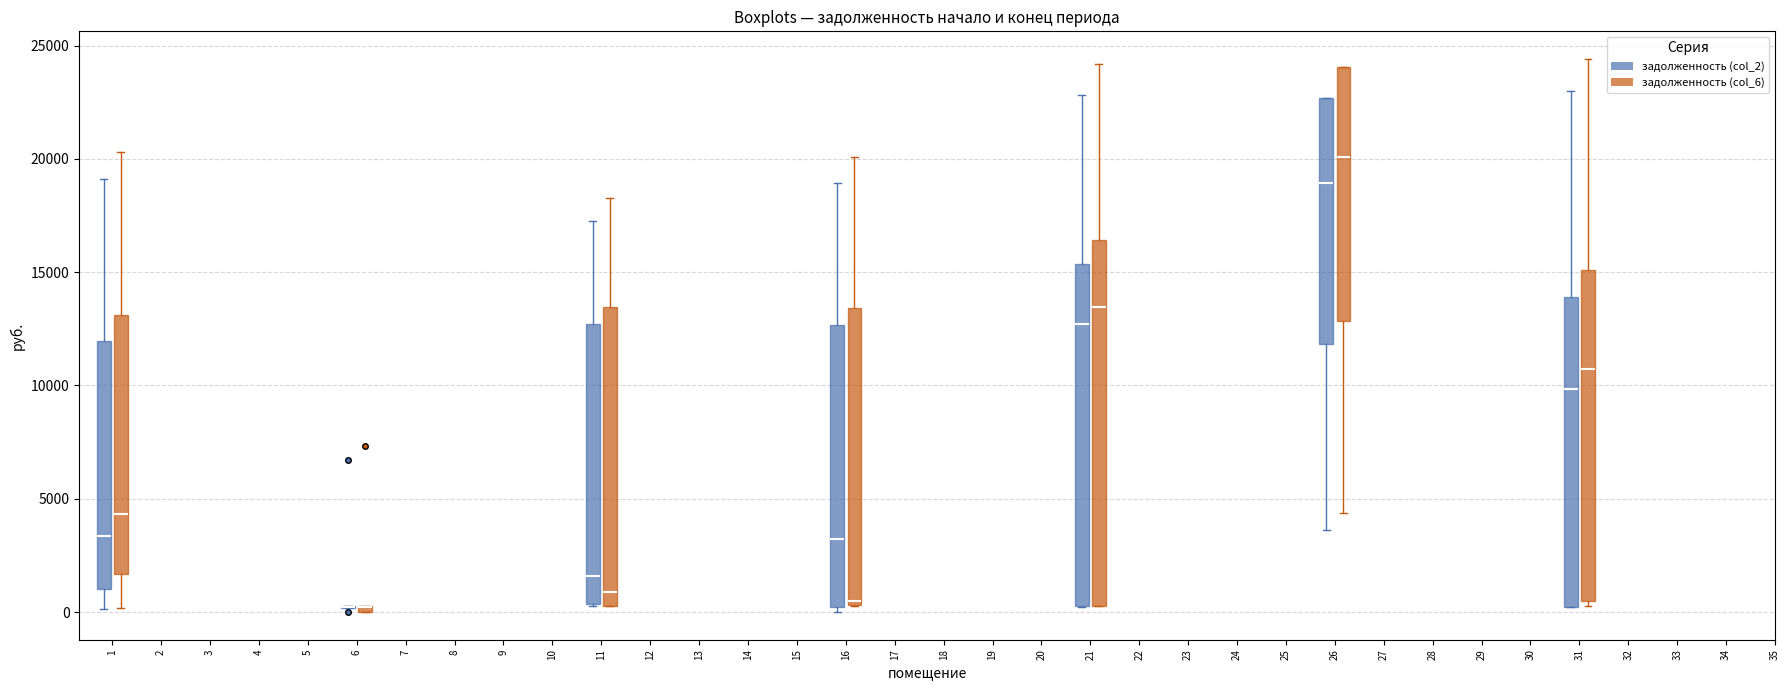

Where is the upper edge of the box for 31 (задолженность (col_2)) on the y-axis? The values are not printed on the chart, so give them approximately, as read against the axis.

14000